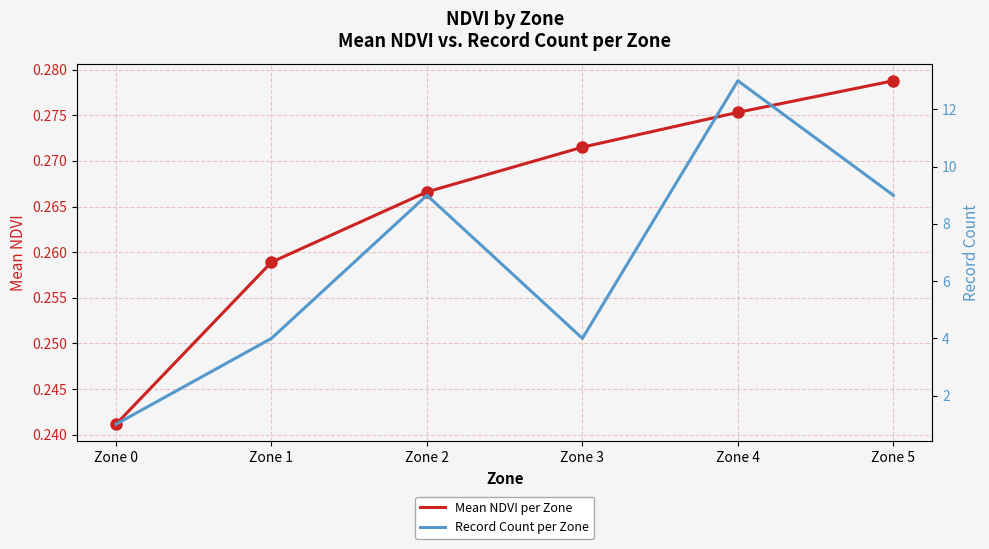

What is the value of the Record Count per Zone point at the 1st from the left?

1.0